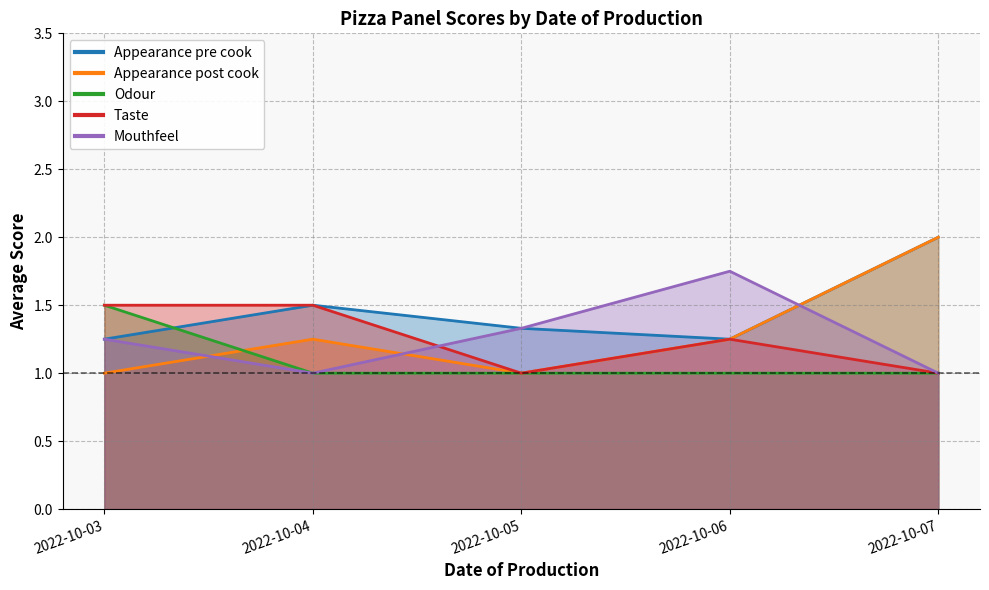

What is the difference between the maximum and second lowest values in the Taste series?

0.5